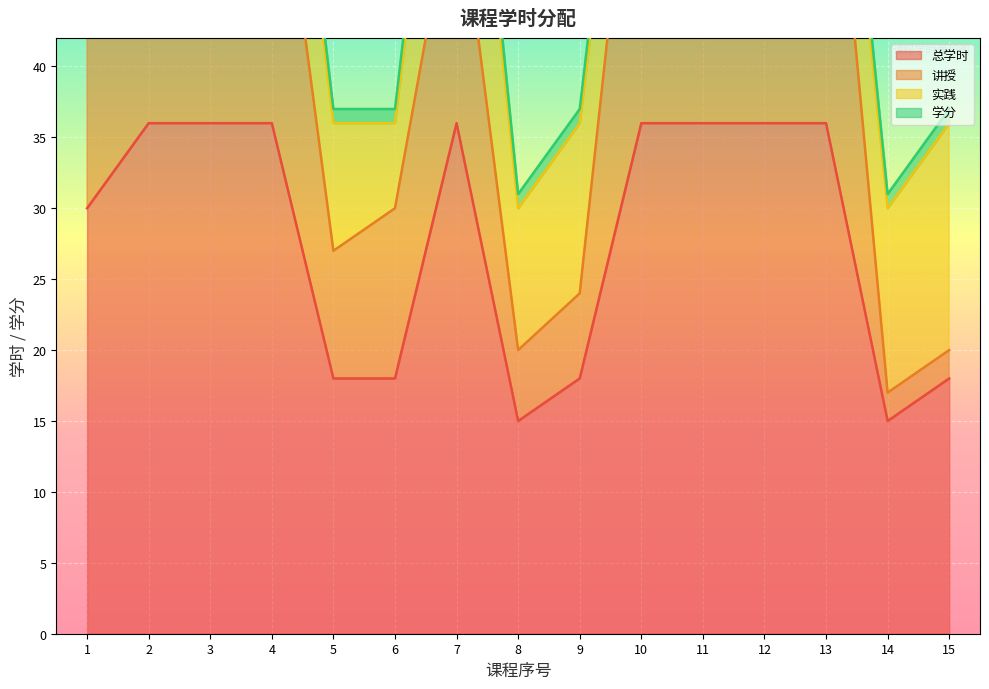

The value of 总学时 at 7 is 62. True or false?

False